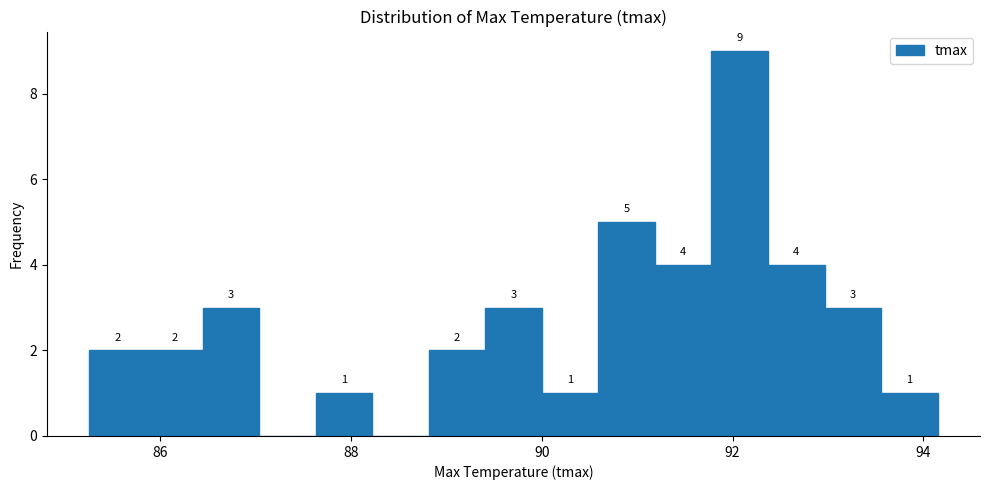

Read against the x-axis, roughly where is the centre of the tallest bar?

92.0